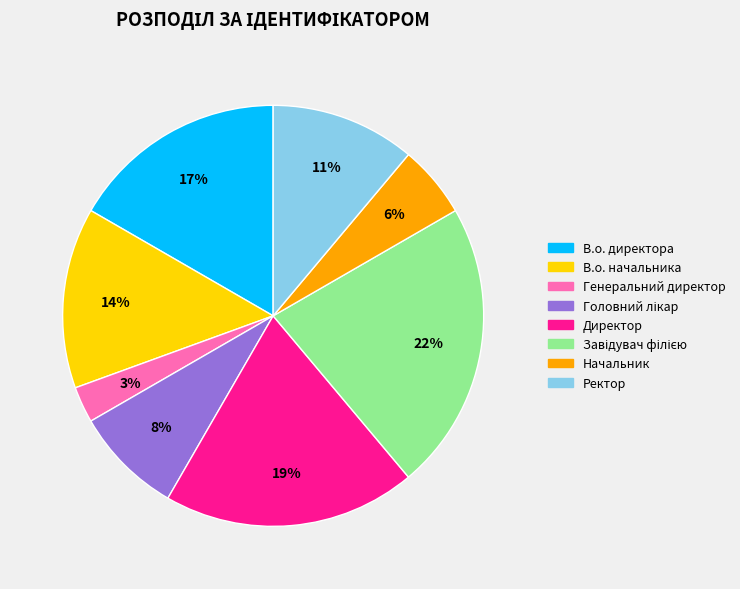

To the nearest percent, what is the average slice percentage?

12%